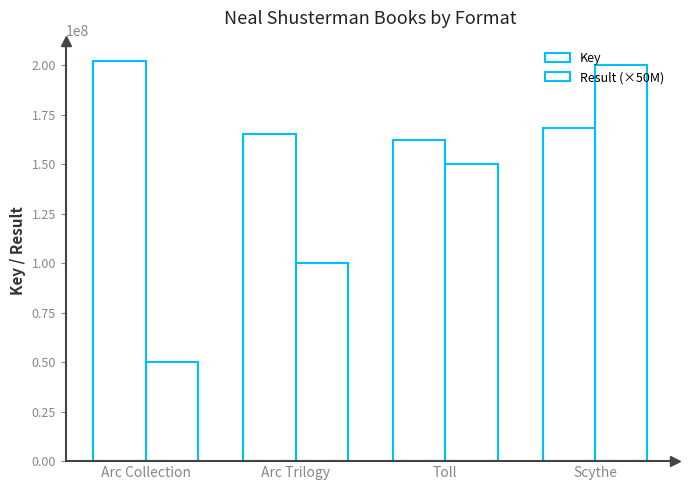

Which category has the lowest value in the Result (×50M) series?

Arc Collection